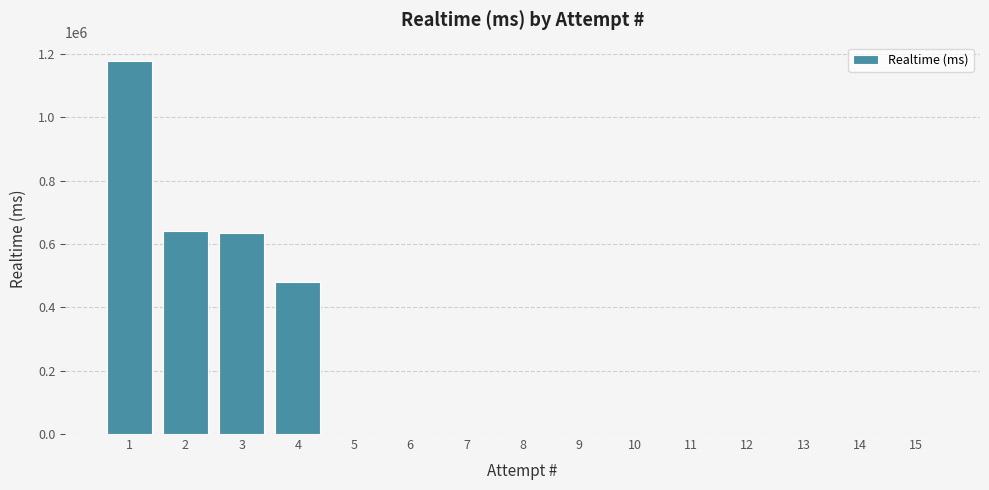

What is the maximum value shown in the chart?

1177001